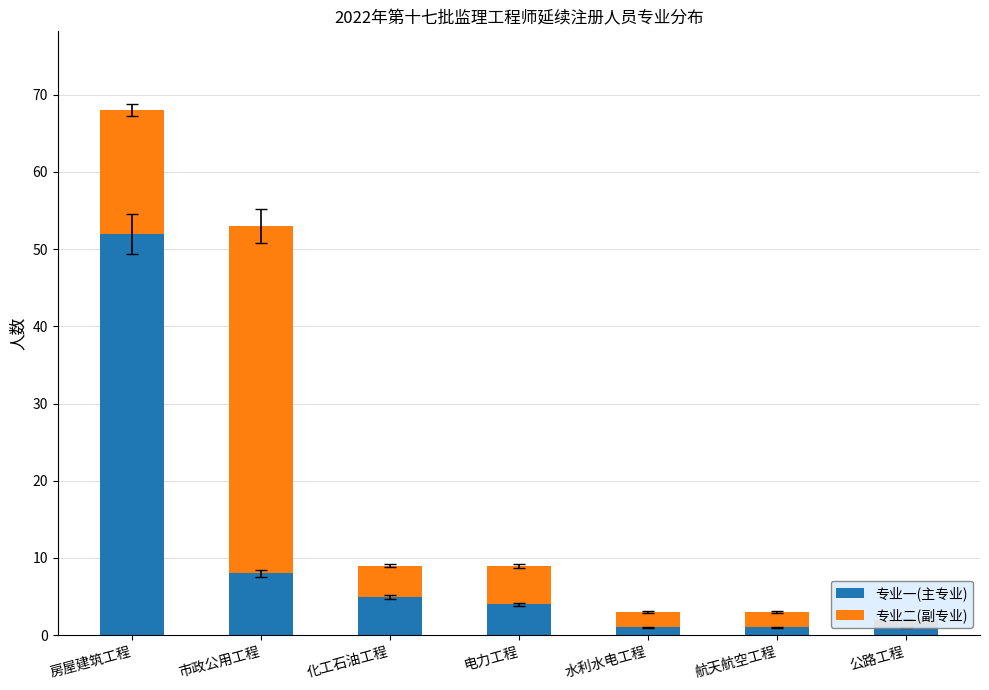

What is the label of the 6th bar from the right?

市政公用工程